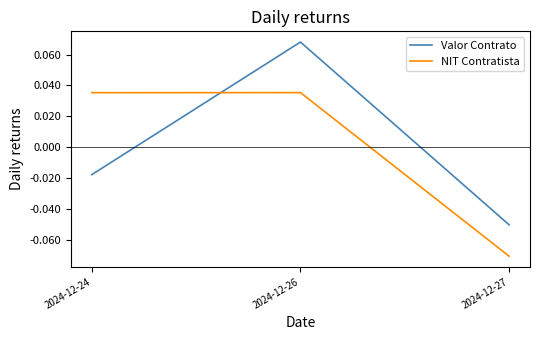

Where does the NIT Contratista series first go above 0?

2024-12-24